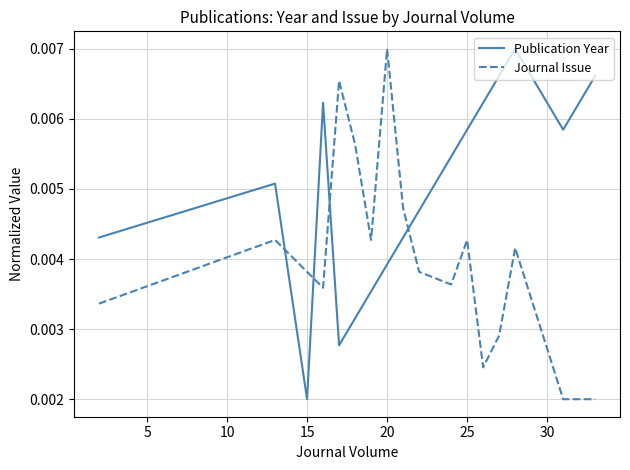

Which series ends up on top after the final intersection of Journal Issue and Publication Year?

Publication Year